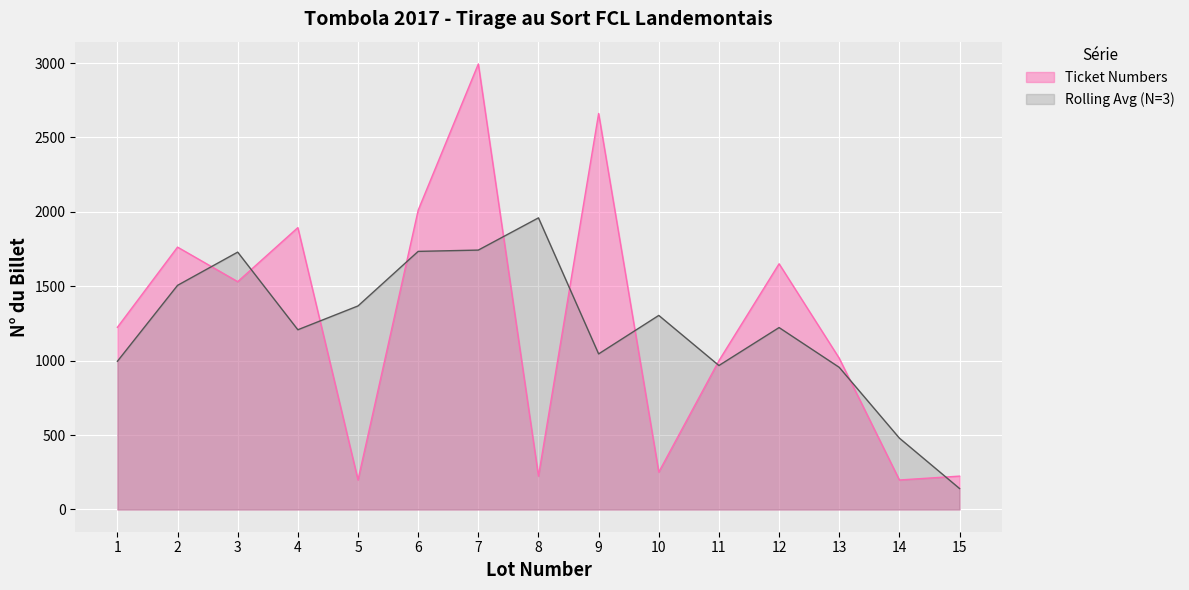

Where is the data nearest to the value 1596?

12